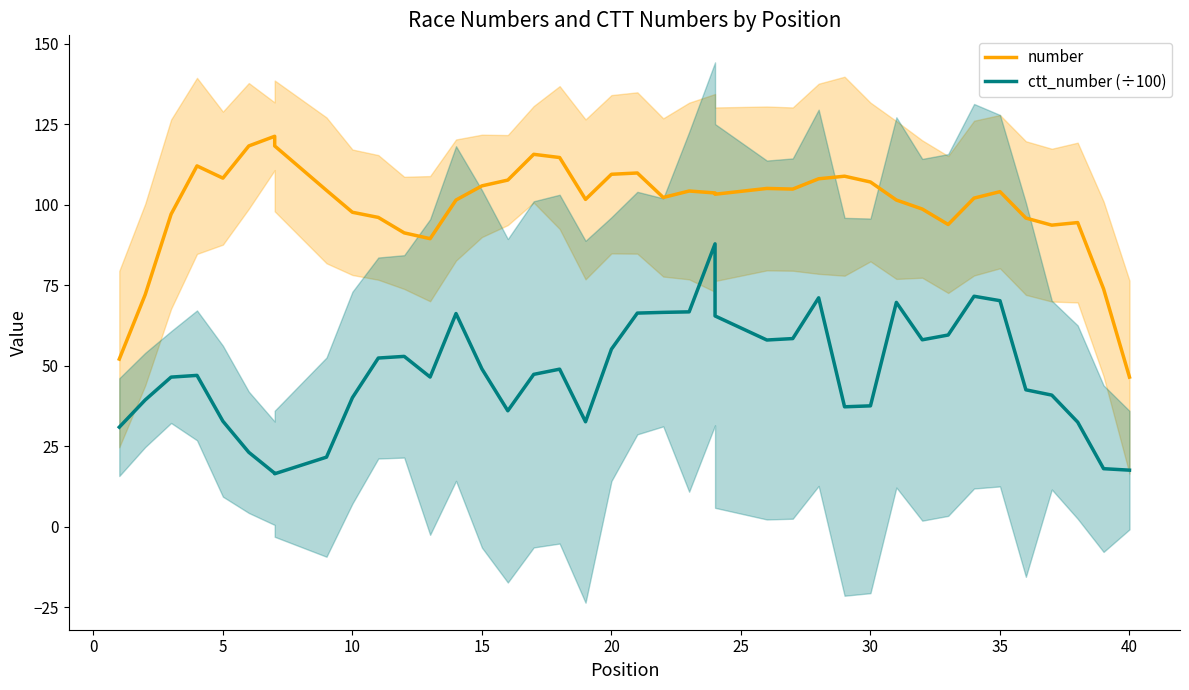

Which series has the largest range (max minus min)?

number